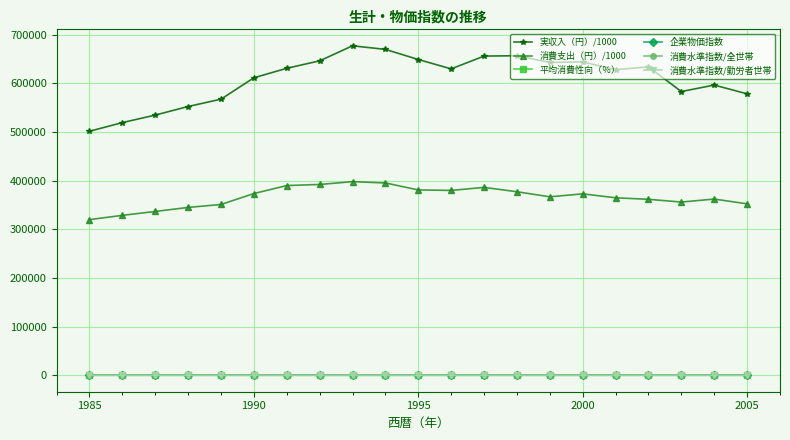

Which series has the largest total across all categories?

実収入（円）/1000